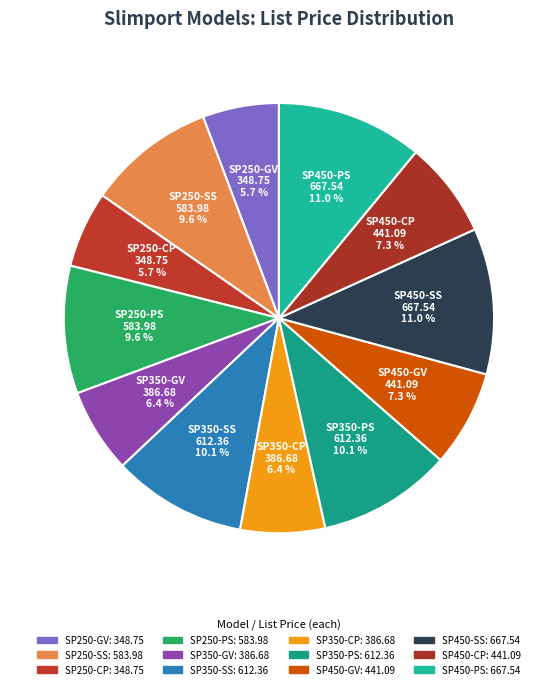

To the nearest percent, what percentage of the pie is SP250-CP?

6%